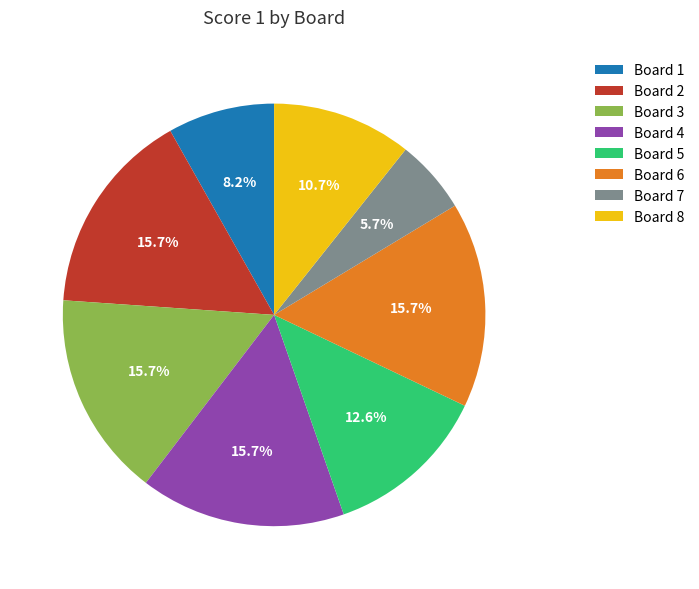

How much of the chart is everything except Board 4?

84.3%